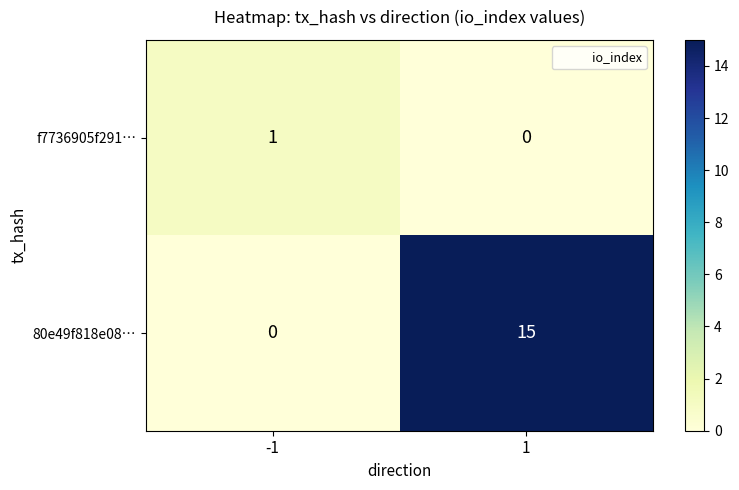

What is the total value across all series at 1?

15